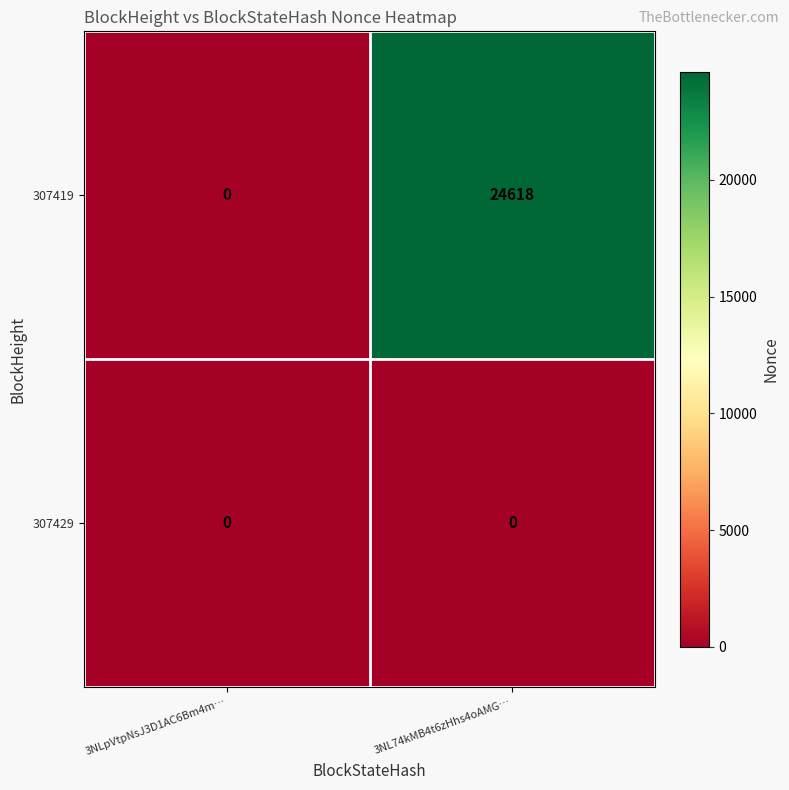

What is the spread (max minus min) of values at 3NL74kMB4t6zHhs4oAMG…?

24618